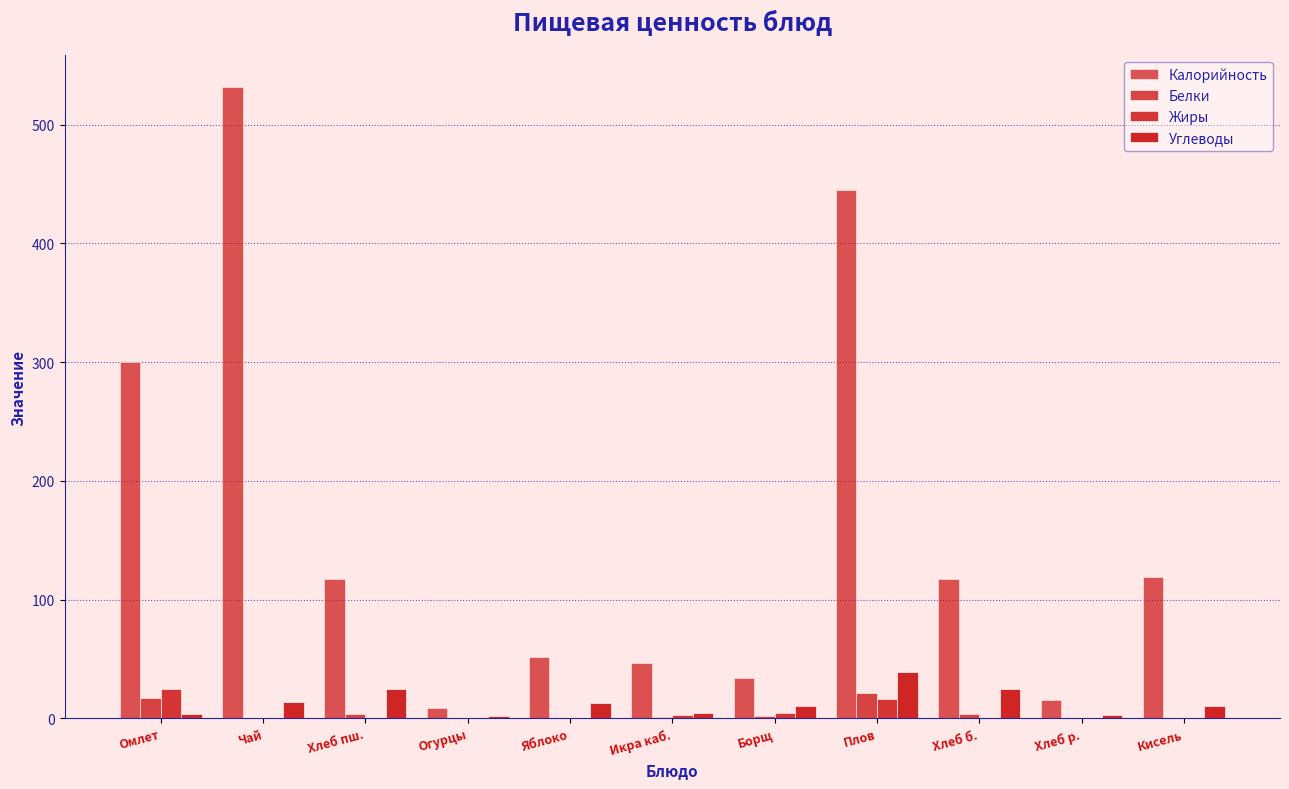

What is the maximum value shown in the chart?

532.0